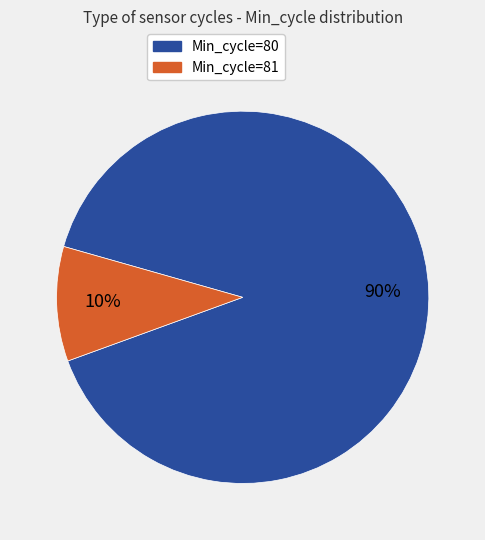

True or false: Min_cycle=80 accounts for 90% of the total.

True